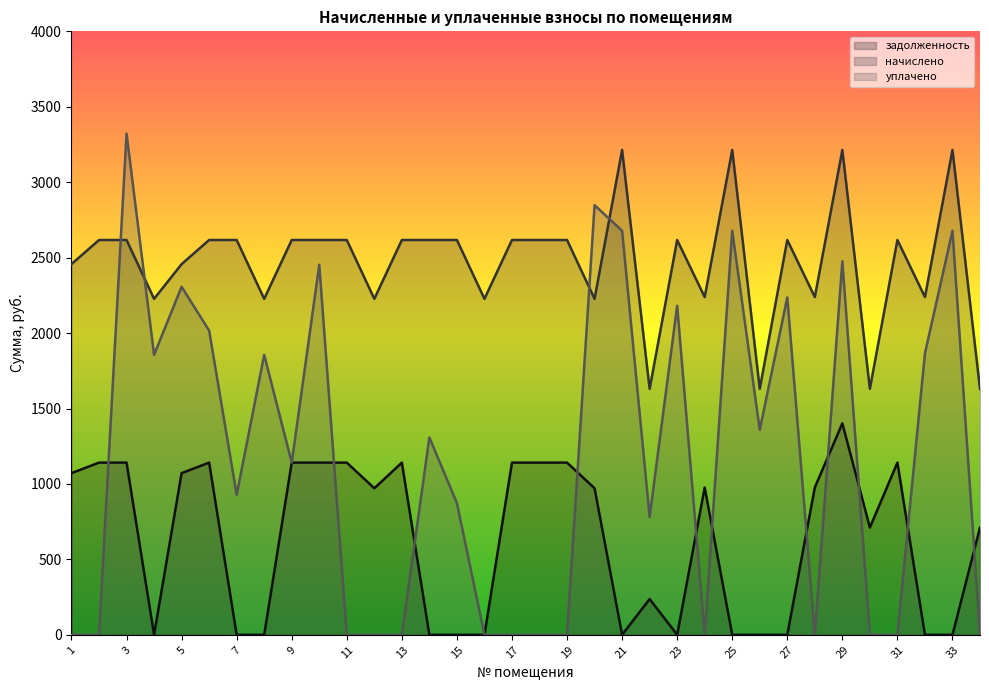

Which series has the largest range (max minus min)?

уплачено